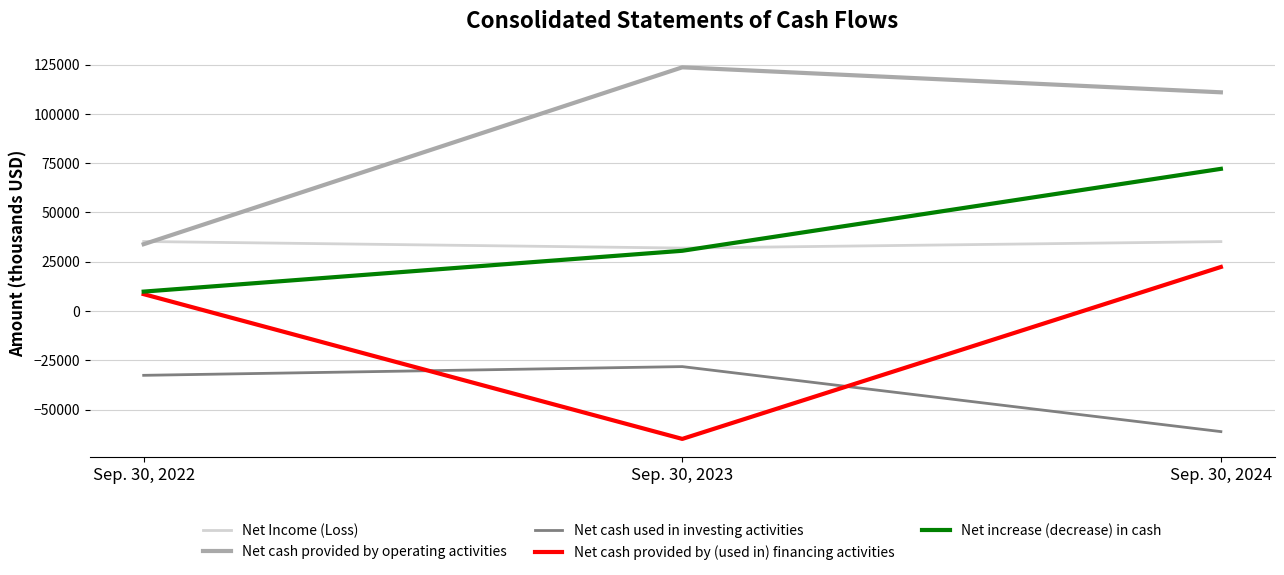

Which series has the largest total across all categories?

Net cash provided by operating activities